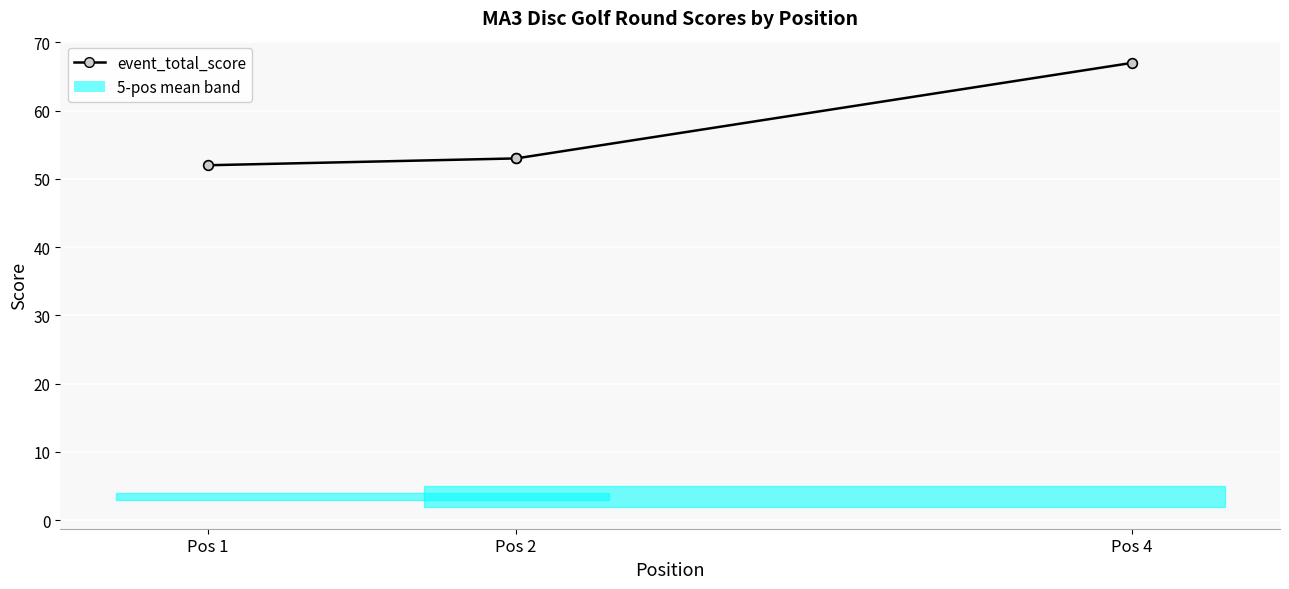

The event_total_score series shows 17 at Pos 2. True or false?

False